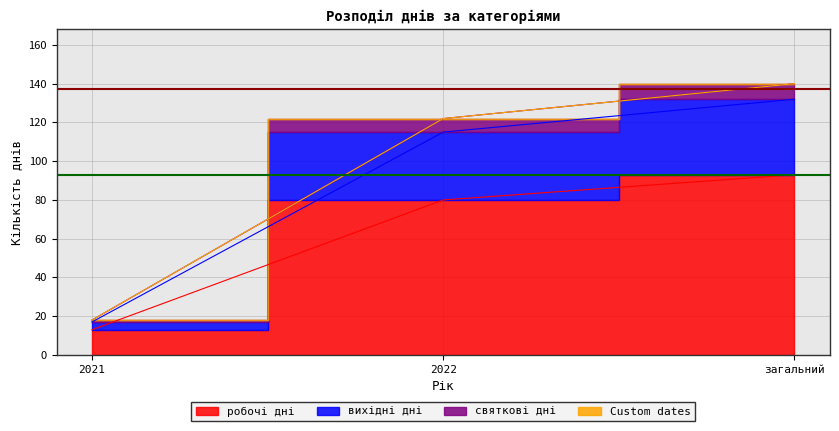

Where does the святкові дні series first go above 122?

загальний